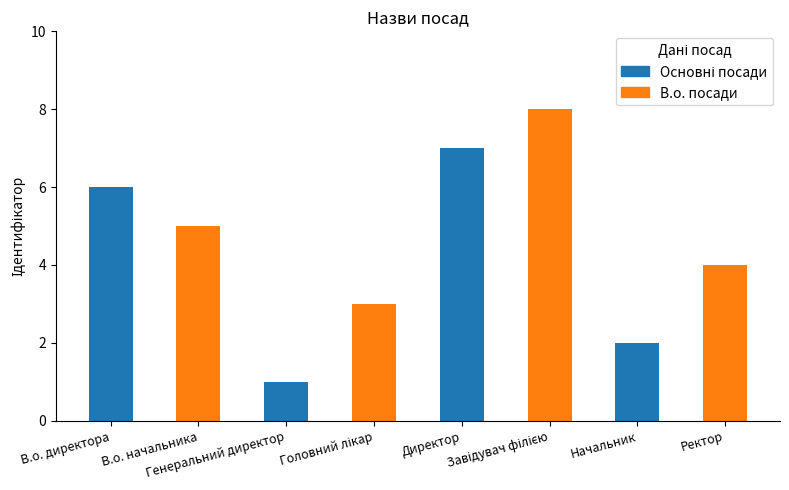

What is the difference between the maximum and minimum values?

7